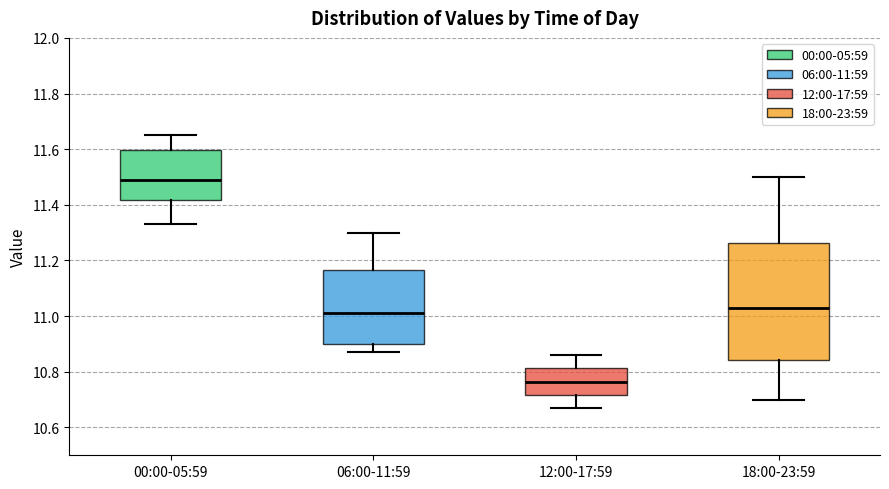

Which box has the lowest median line?

12:00-17:59